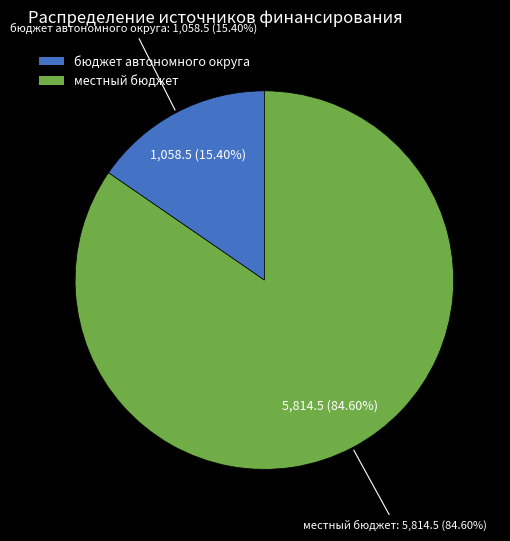

What is the change in value from бюджет автономного округа to местный бюджет?

+4756.0